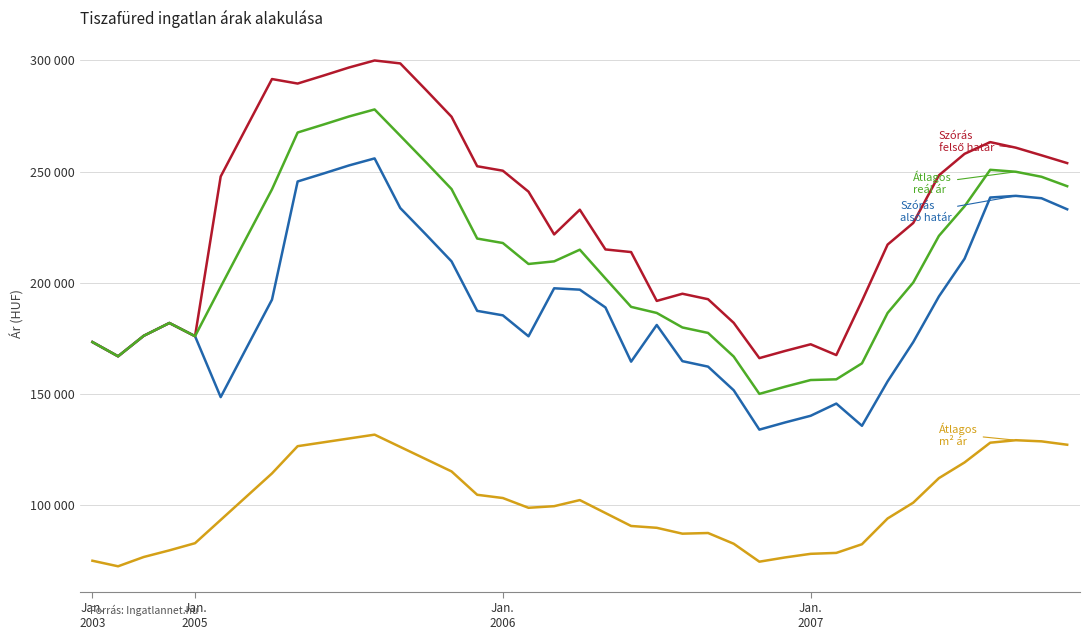

Does the chart have visible grid lines?

Yes